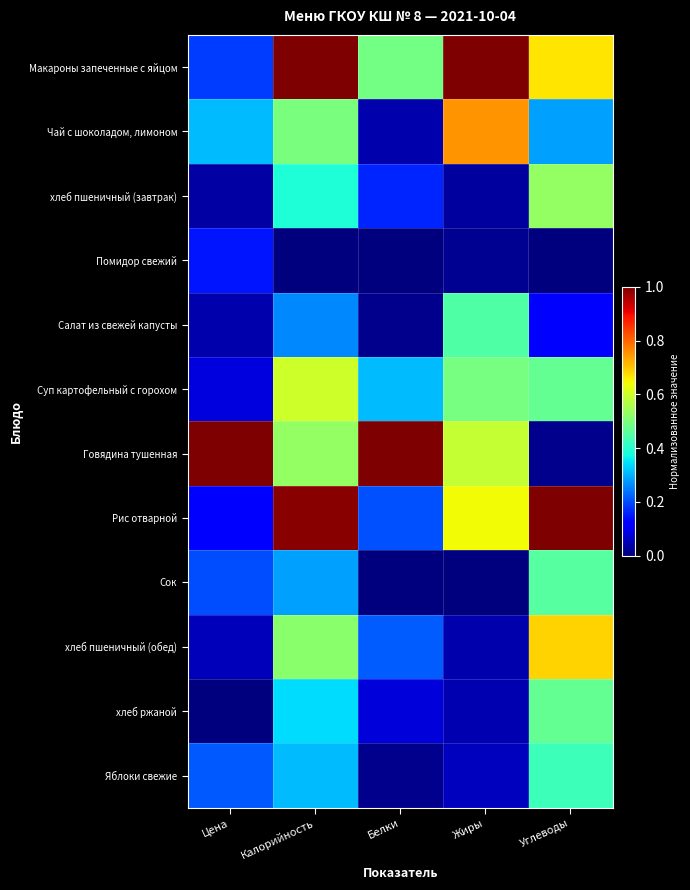

Reading left to right, extract all data points from this chart.

Макароны запеченные с яйцом: Цена=0.2	Калорийность=1.0	Белки=0.5	Жиры=1.0	Углеводы=0.7
Чай с шоколадом, лимоном: Цена=0.3	Калорийность=0.5	Белки=0.0	Жиры=0.8	Углеводы=0.3
хлеб пшеничный (завтрак): Цена=0.0	Калорийность=0.4	Белки=0.2	Жиры=0.0	Углеводы=0.5
Помидор свежий: Цена=0.1	Калорийность=0.0	Белки=0.0	Жиры=0.0	Углеводы=0.0
Салат из свежей капусты: Цена=0.0	Калорийность=0.3	Белки=0.0	Жиры=0.4	Углеводы=0.1
Суп картофельный с горохом: Цена=0.1	Калорийность=0.6	Белки=0.3	Жиры=0.5	Углеводы=0.5
Говядина тушенная: Цена=1.0	Калорийность=0.5	Белки=1.0	Жиры=0.6	Углеводы=0.0
Рис отварной: Цена=0.1	Калорийность=1.0	Белки=0.2	Жиры=0.6	Углеводы=1.0
Сок: Цена=0.2	Калорийность=0.3	Белки=0.0	Жиры=0.0	Углеводы=0.5
хлеб пшеничный (обед): Цена=0.1	Калорийность=0.5	Белки=0.2	Жиры=0.0	Углеводы=0.7
хлеб ржаной: Цена=0.0	Калорийность=0.3	Белки=0.1	Жиры=0.0	Углеводы=0.5
Яблоки свежие: Цена=0.2	Калорийность=0.3	Белки=0.0	Жиры=0.1	Углеводы=0.4